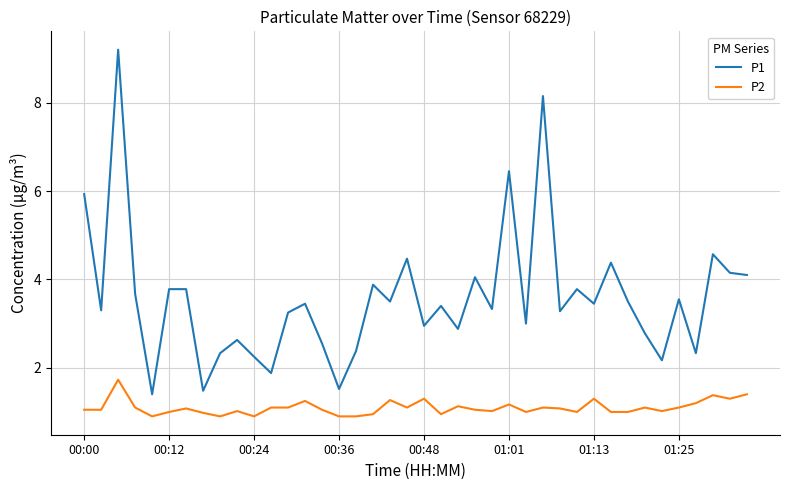

List the series in order of their overall mean, highest first.

P1, P2